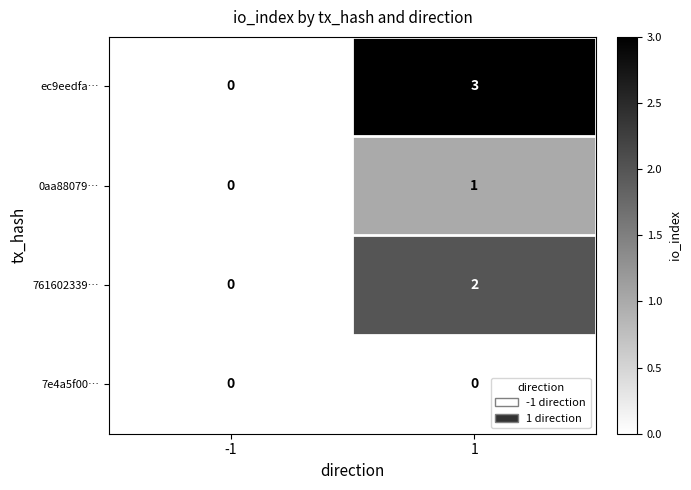

At which category is the sum across all series the highest?

1